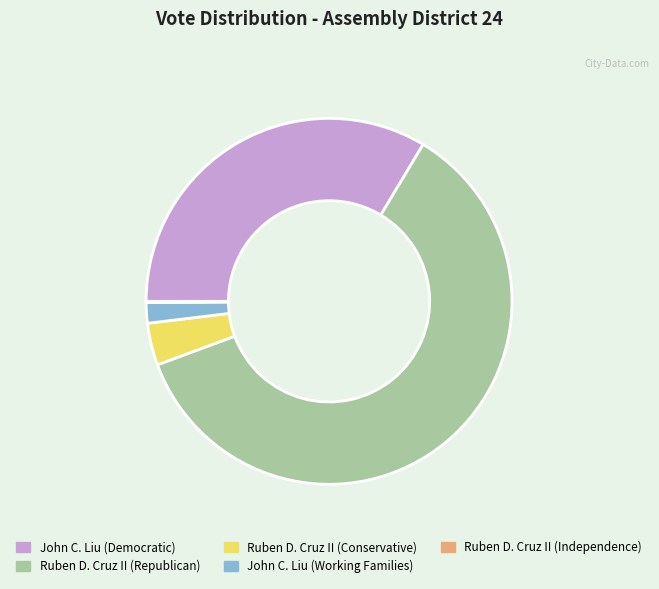

To the nearest percent, what is the difference between the largest and smallest slice percentages?

61%